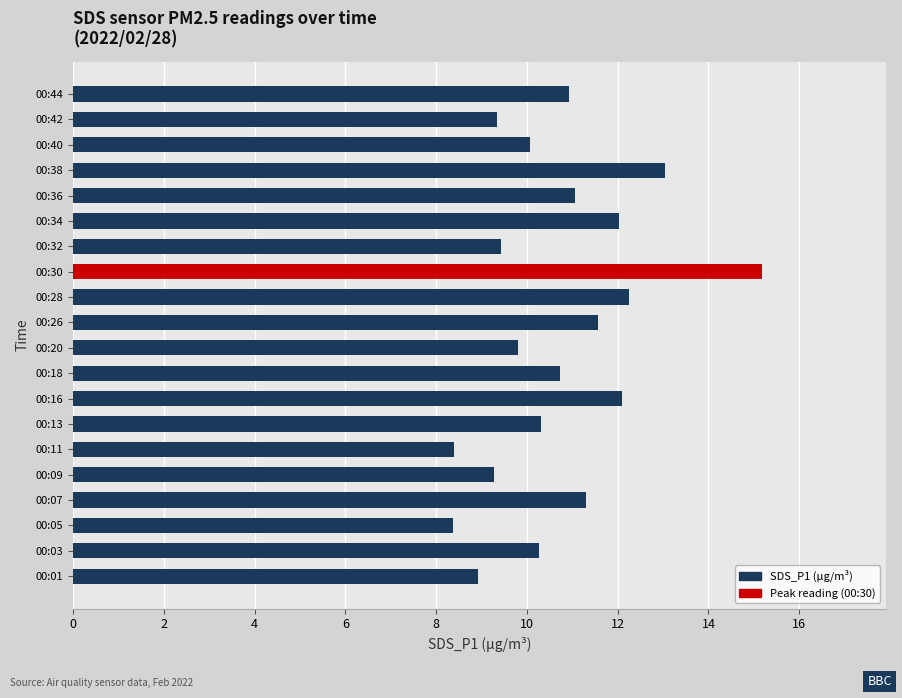

Reading right to left, transcribe all the data shown in this chart.

00:44=10.9	00:42=9.3	00:40=10.1	00:38=13.1	00:36=11.1	00:34=12.0	00:32=9.4	00:30=15.2	00:28=12.2	00:26=11.6	00:20=9.8	00:18=10.7	00:16=12.1	00:13=10.3	00:11=8.4	00:09=9.3	00:07=11.3	00:05=8.4	00:03=10.3	00:01=8.9